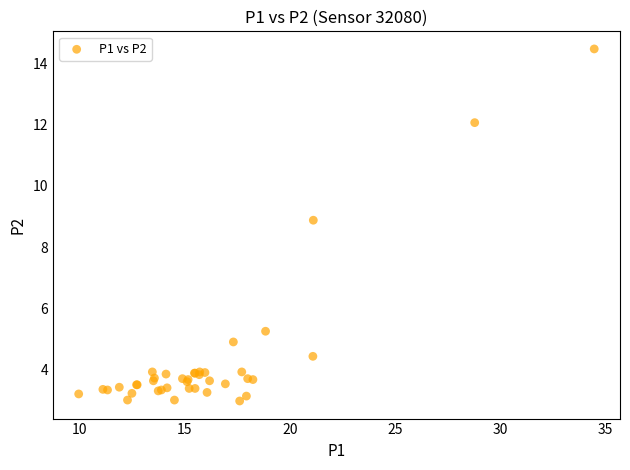

What Y value in the scatter plot is closest to 8?

8.9